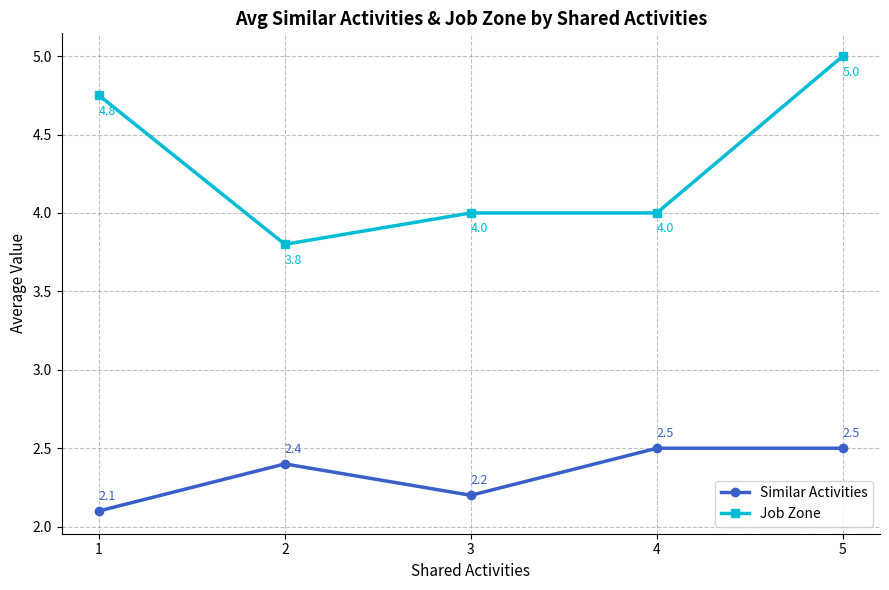

Is it true that Similar Activities equals 2.2 at 3?

True